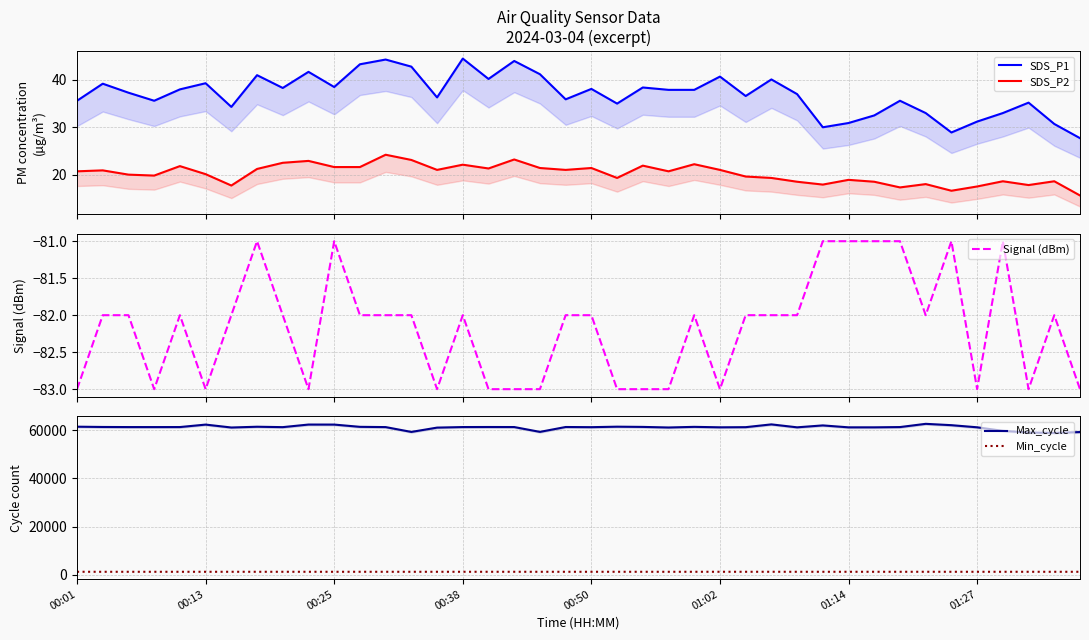

True or false: SDS_P2 and Max_cycle cross at least once.

False